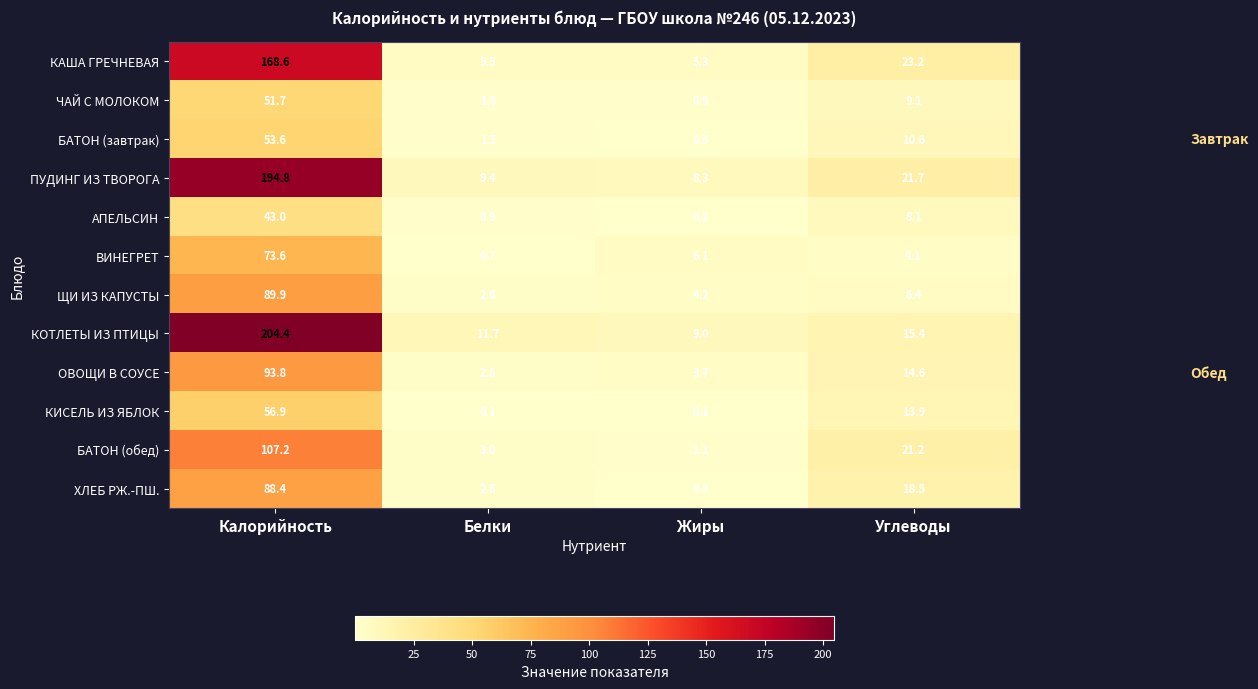

Read the КАША ГРЕЧНЕВАЯ value at Жиры.

5.3